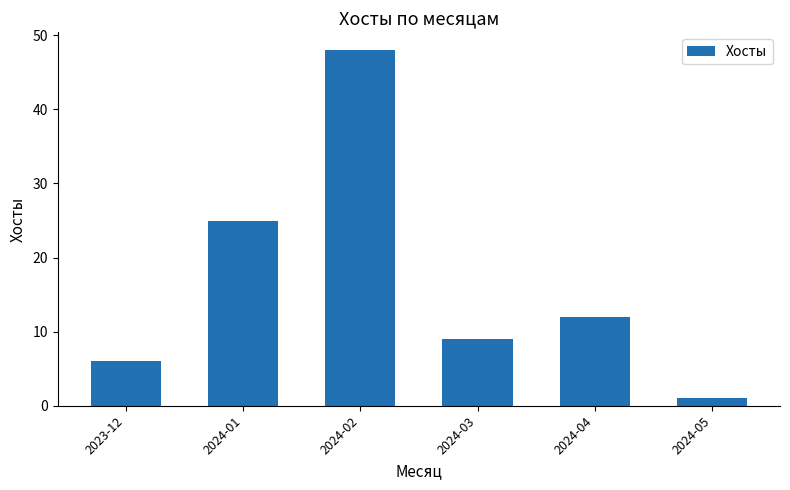

Rank the categories by value from lowest to highest.

2024-05, 2023-12, 2024-03, 2024-04, 2024-01, 2024-02